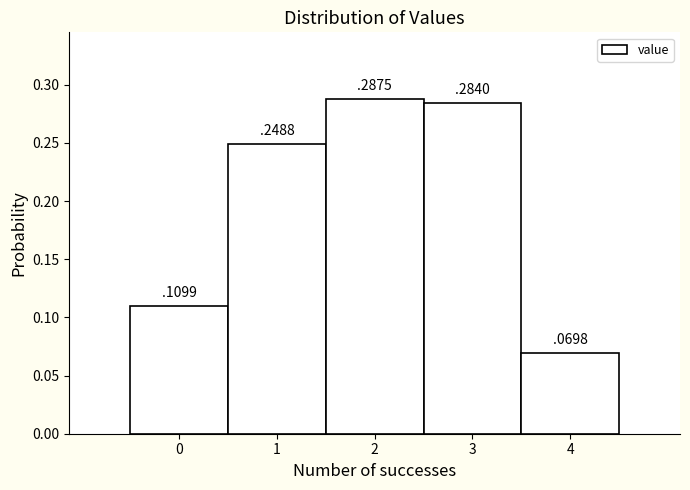

What is the sum of all values?

1.0